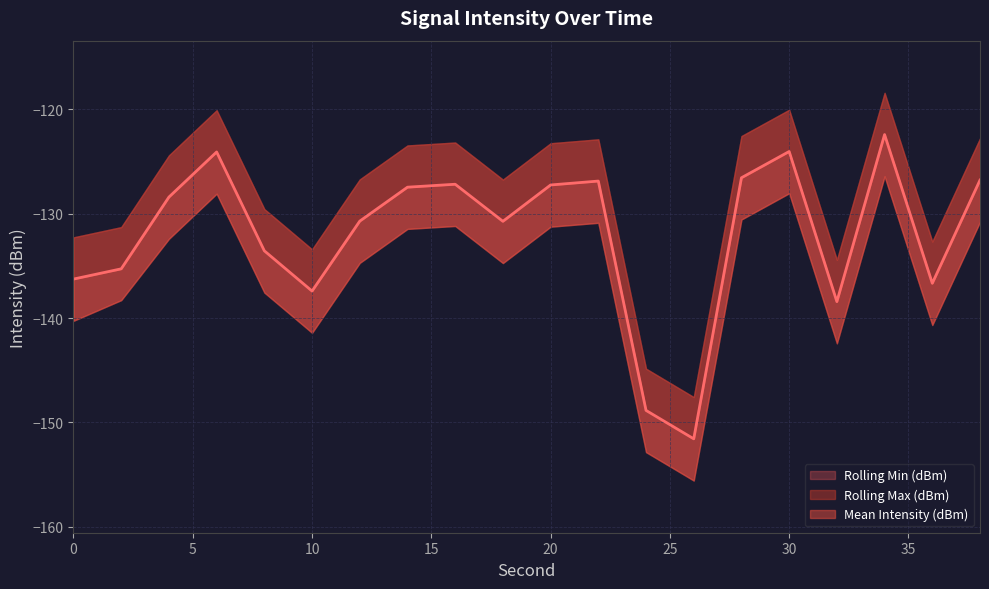

Between 22 and 26, which is larger?

22